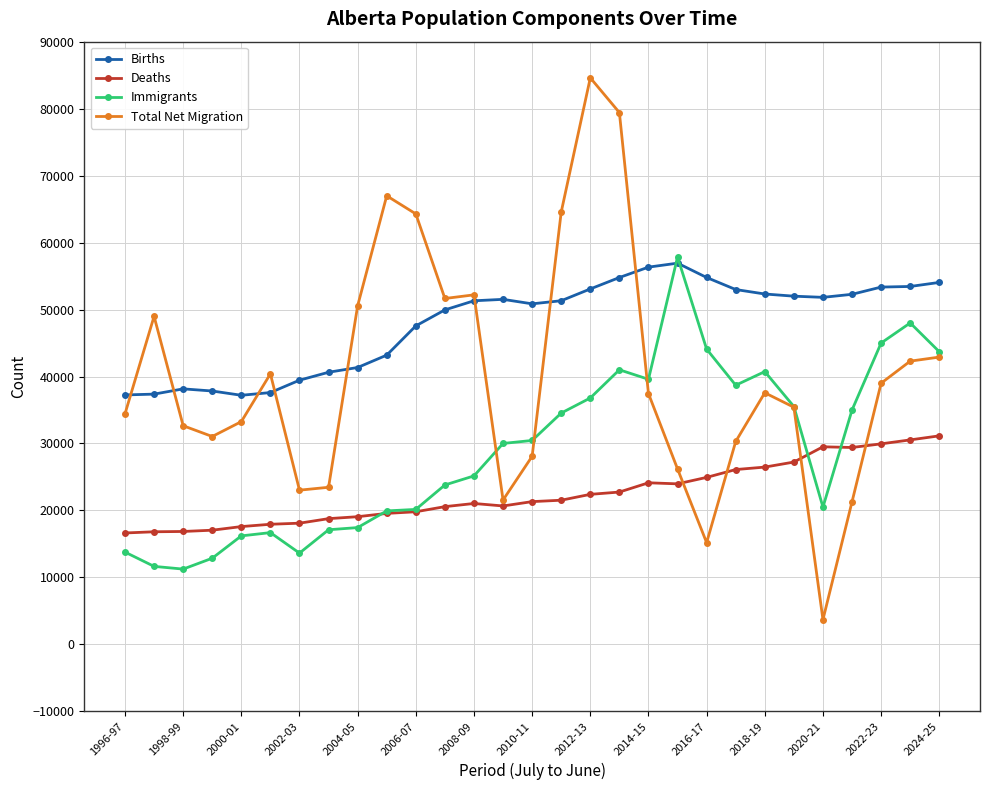

What is the greatest value displayed?

84602